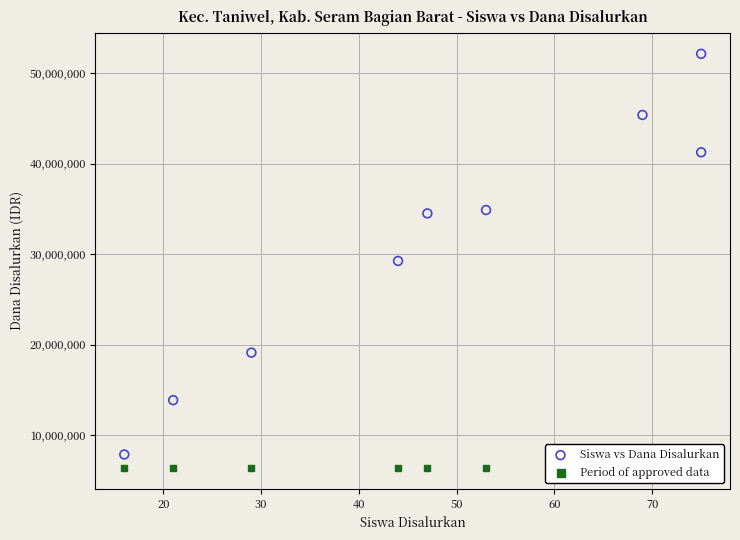

What Y value in the scatter plot is closest to 30000000?

29250000